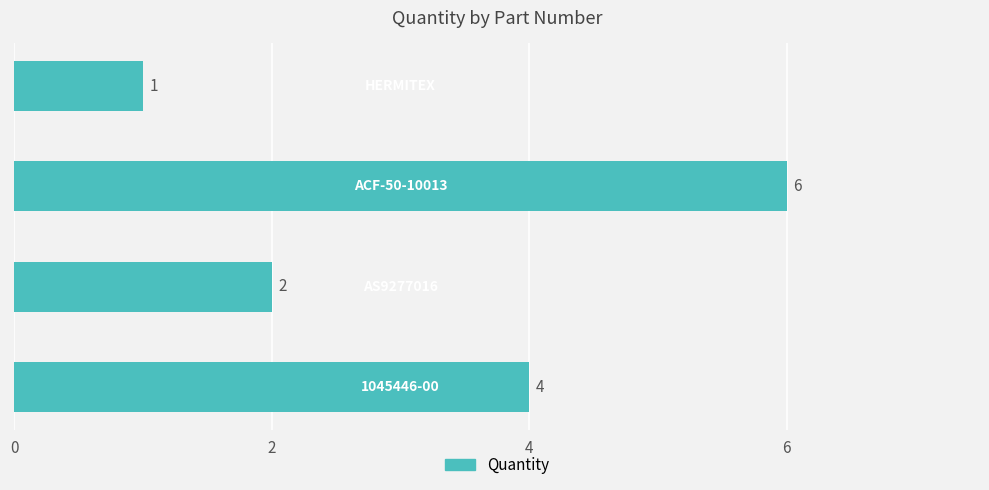

Reading bottom to top, extract all data points from this chart.

4	2	6	1